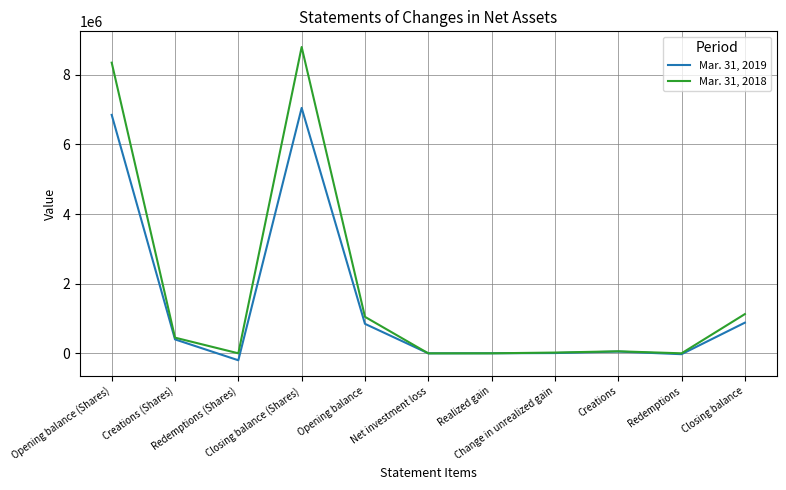

Where does the Mar. 31, 2019 series first go above 50211?

Opening balance (Shares)